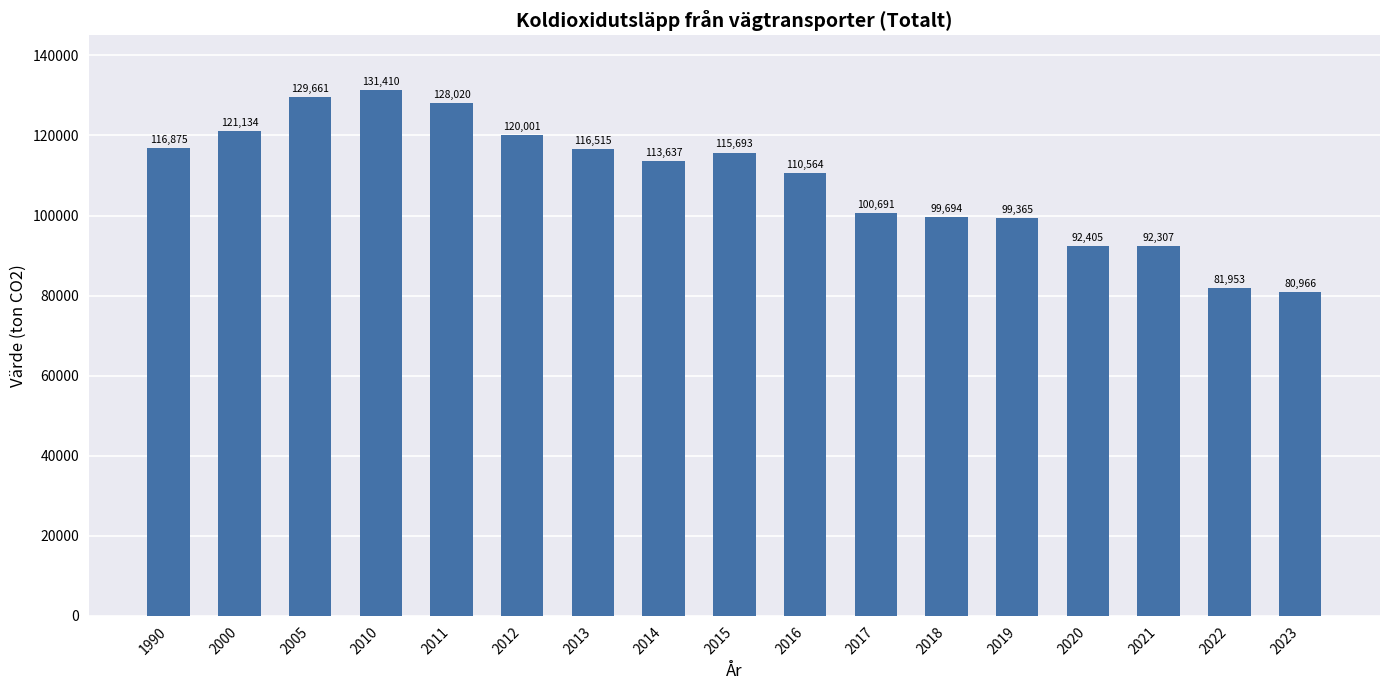

What is the value of the 4th bar from the left?

131410